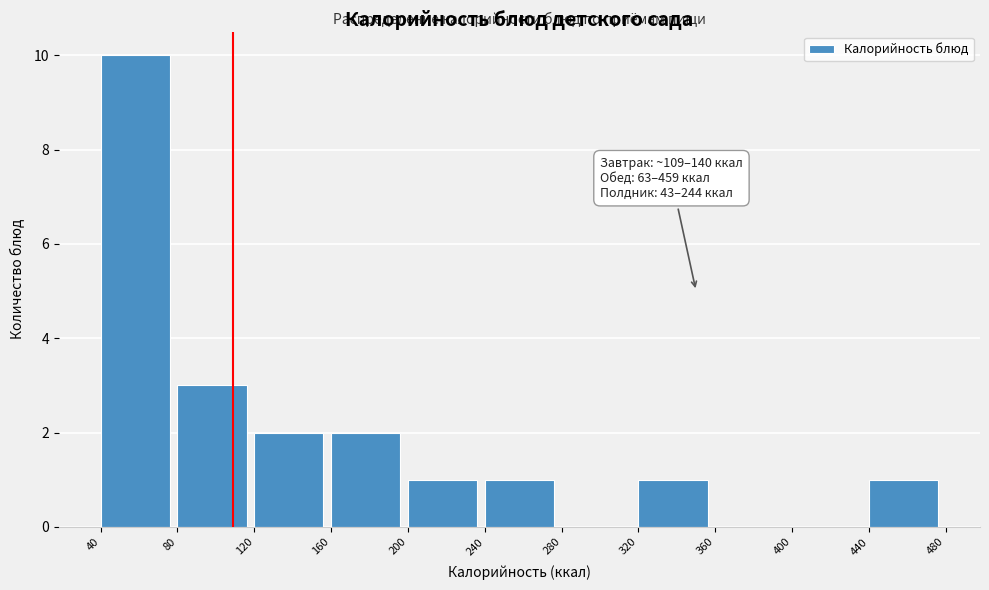

Over which range of the x-axis is the bar tallest?

40 to 80